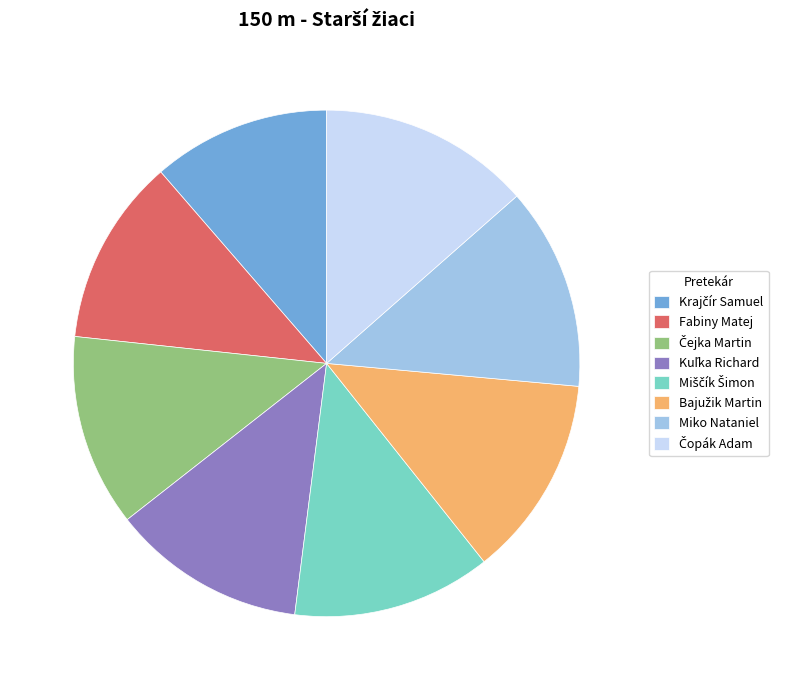

The Fabiny Matej slice represents 25% of the pie. True or false?

False